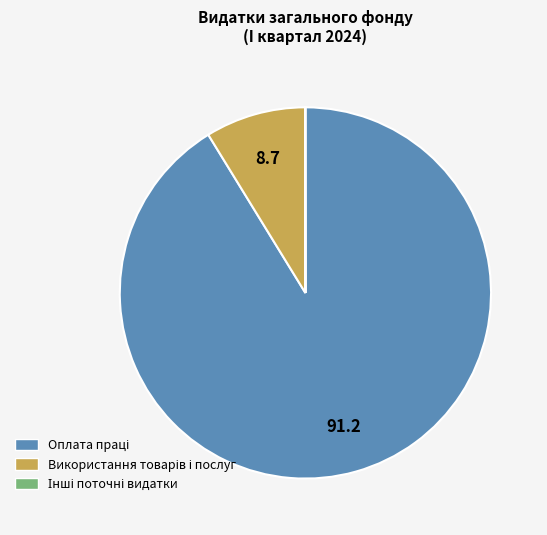

Does any single category account for the majority?

Yes